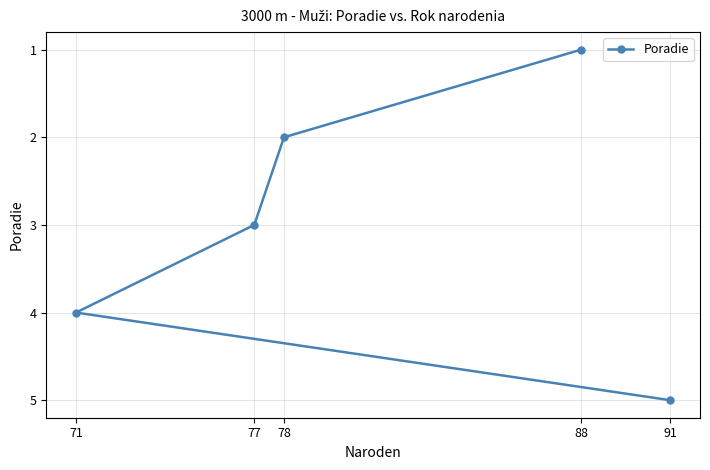

Between 71 and 78, which is larger?

71